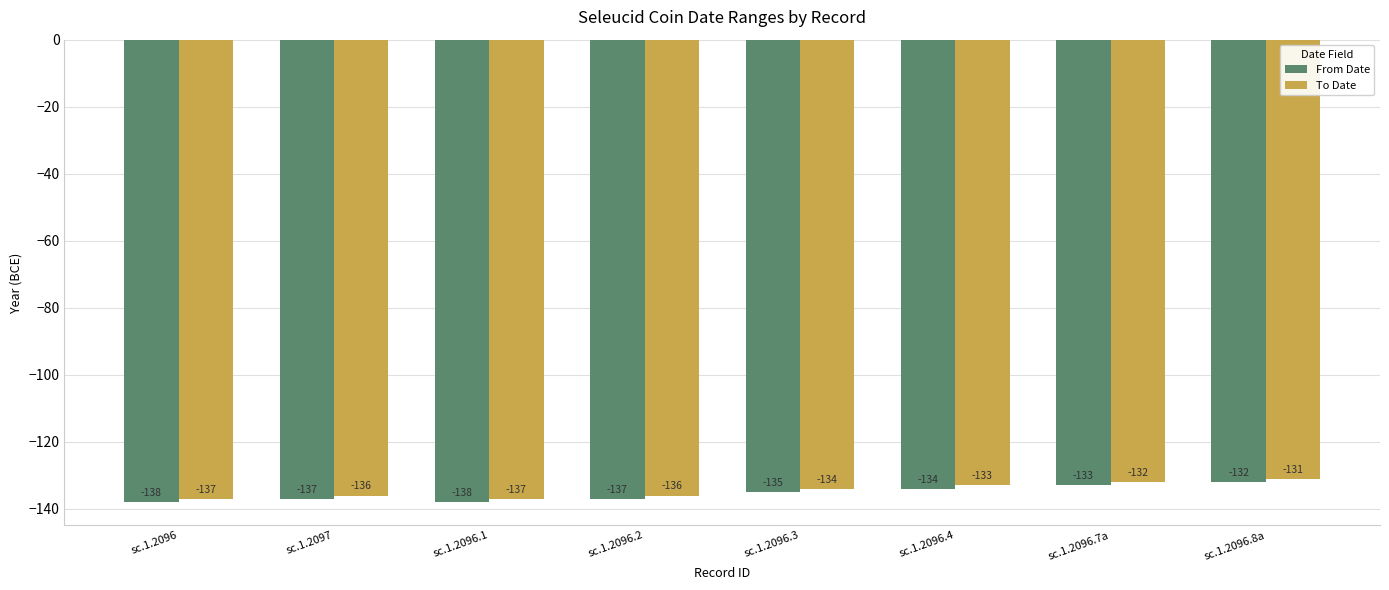

At which label is From Date closest to -135?

sc.1.2096.3